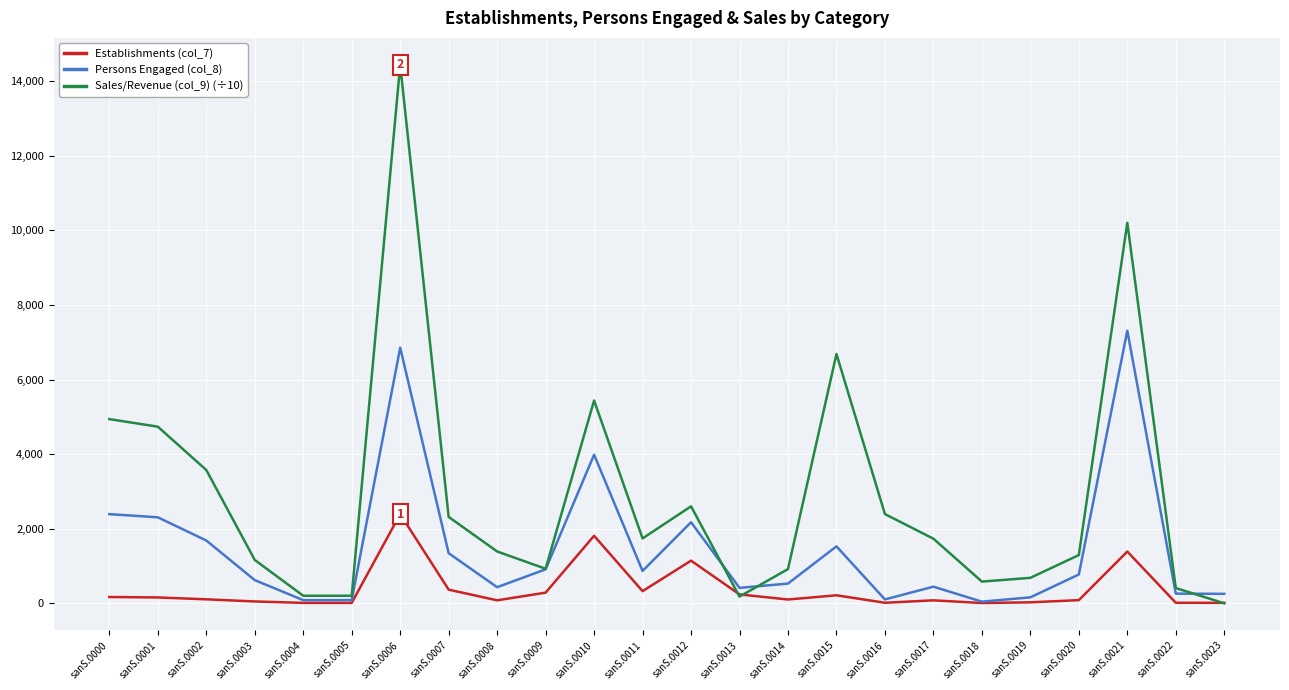

Which series has the widest spread of values?

Sales/Revenue (col_9) (÷10)